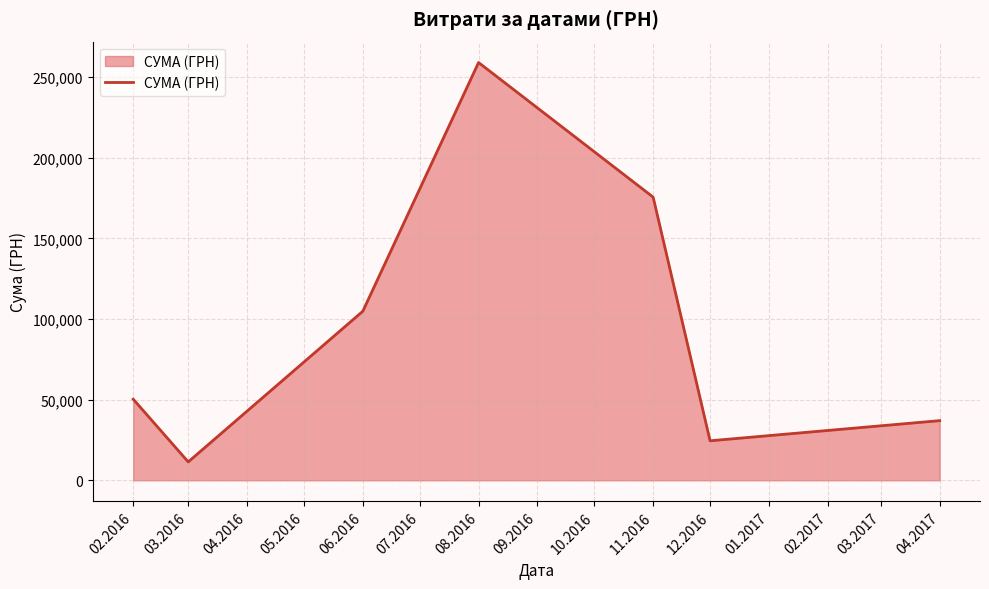

Where is the first local minimum?

03.2016